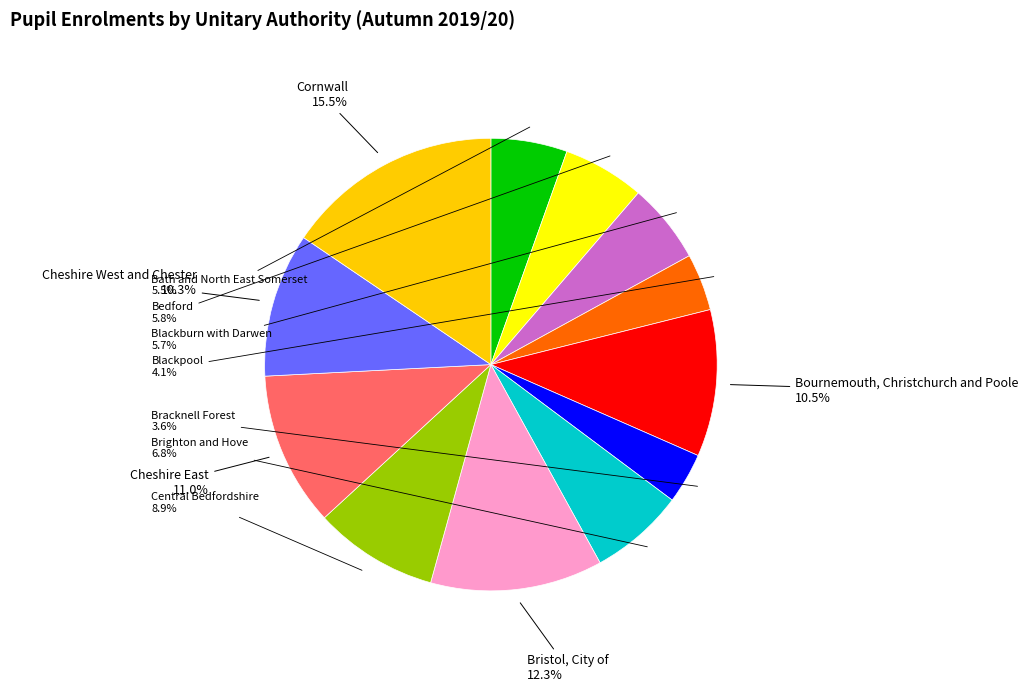

Approximately how many times larger is the value at Bracknell Forest compared to Bedford?

0.6